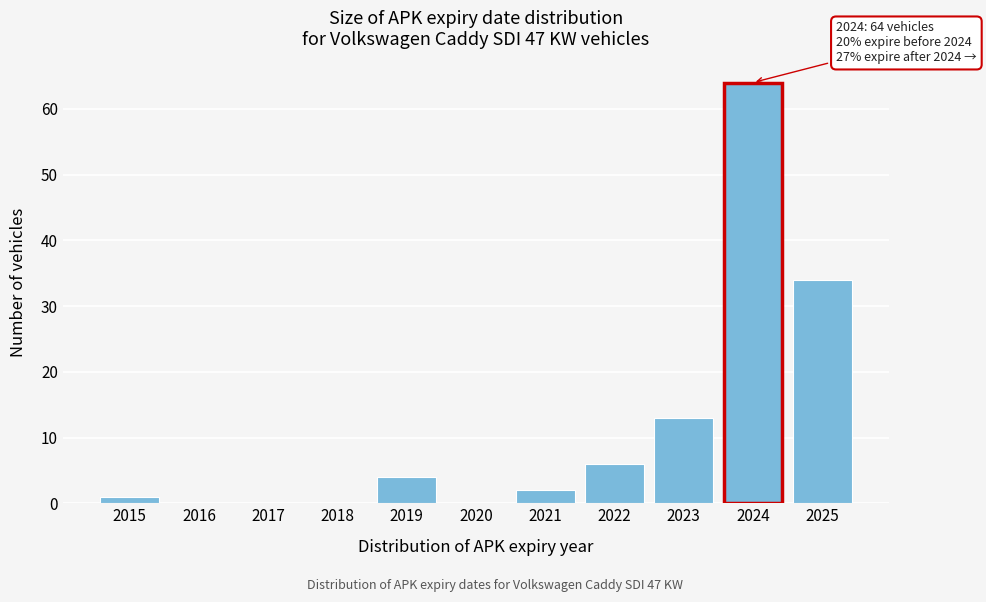

Reading left to right, what are all the values shown in this chart?

2015=1	2016=0	2017=0	2018=0	2019=4	2020=0	2021=2	2022=6	2023=13	2024=64	2025=34